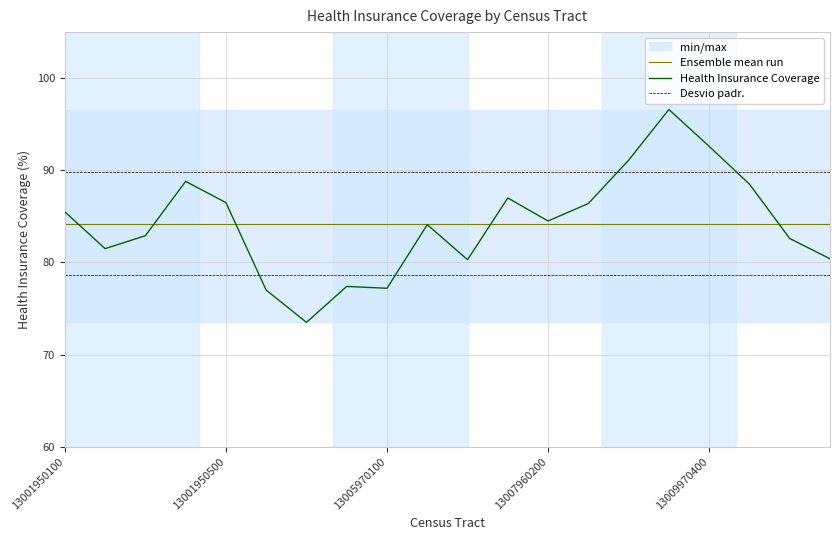

Reading left to right, list all the values displayed in this chart.

13001950100=85.5	13001950200=81.5	13001950300=82.9	13001950400=88.8	13001950500=86.5	13003960100=77.0	13003960200=73.5	13003960300=77.4	13005970100=77.2	13005970201=84.1	13005970202=80.3	13007960100=87.0	13007960200=84.5	13009970100=86.4	13009970200=91.1	13009970300=96.6	13009970400=92.6	13009970500=88.5	13009970600=82.6	13009970701=80.4